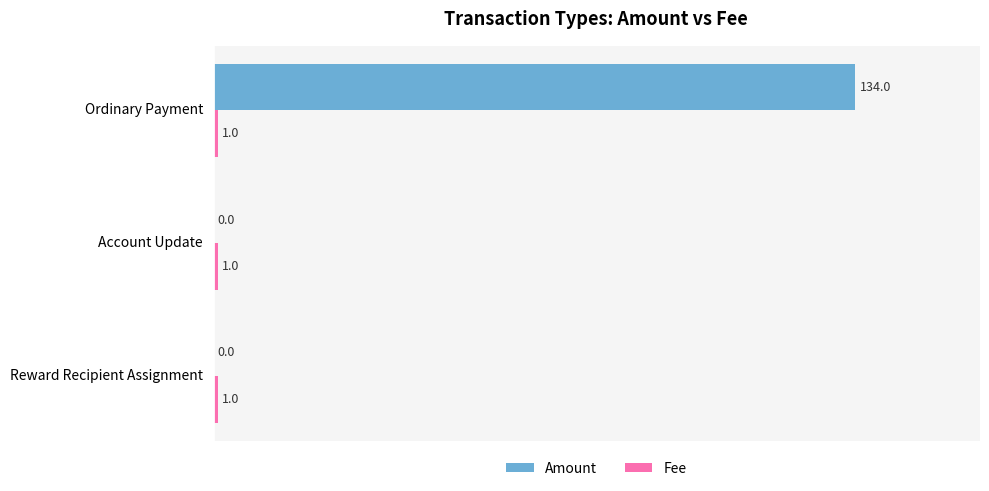

Count the number of categories in the chart.

3